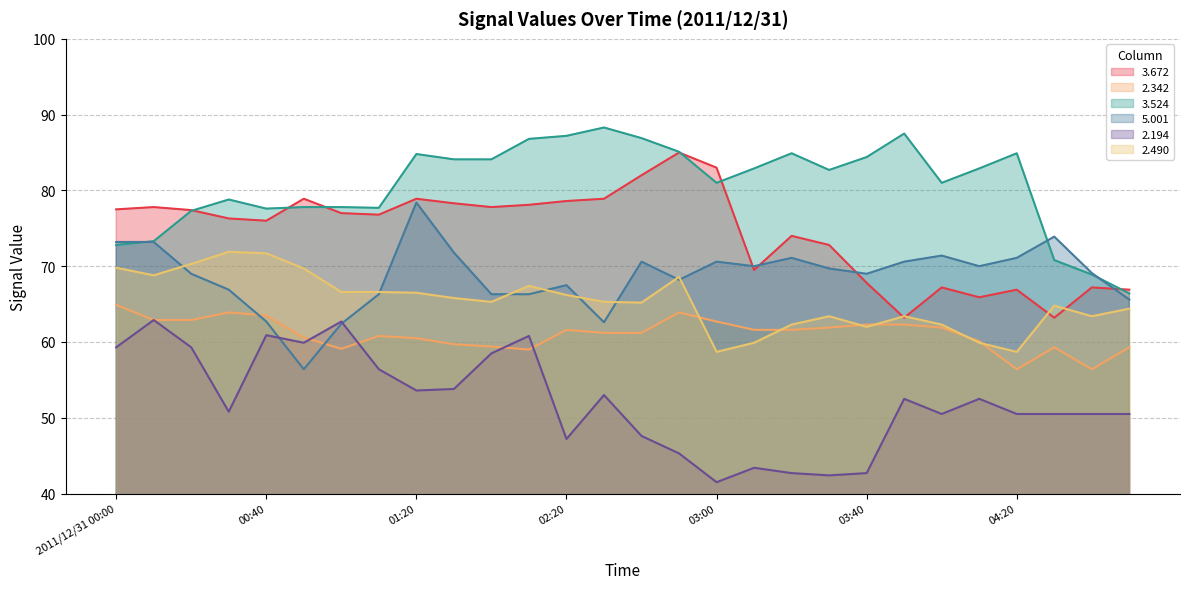

Where is   2.490 nearest to the value 65?

02:40